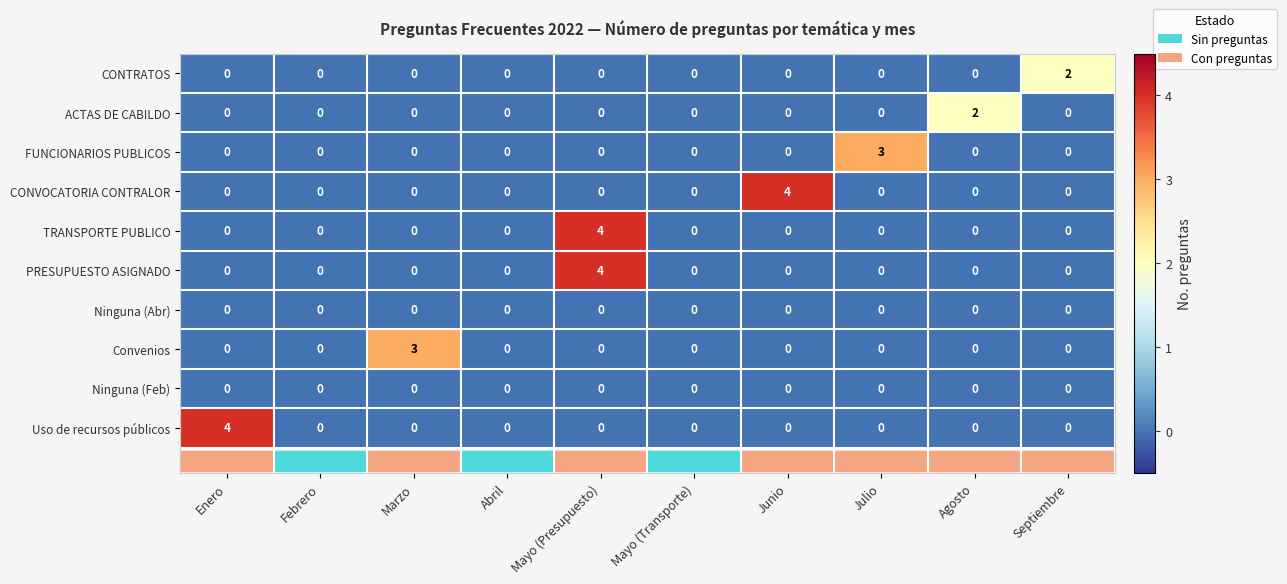

At which category is the sum across all series the highest?

Mayo (Presupuesto)